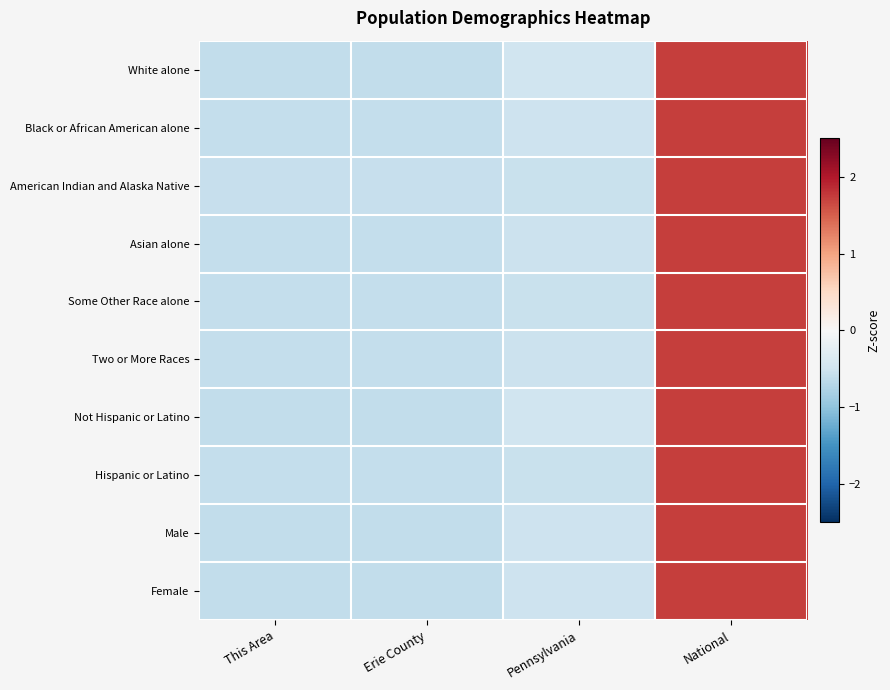

What is the total value across all series at This Area?

-6.0